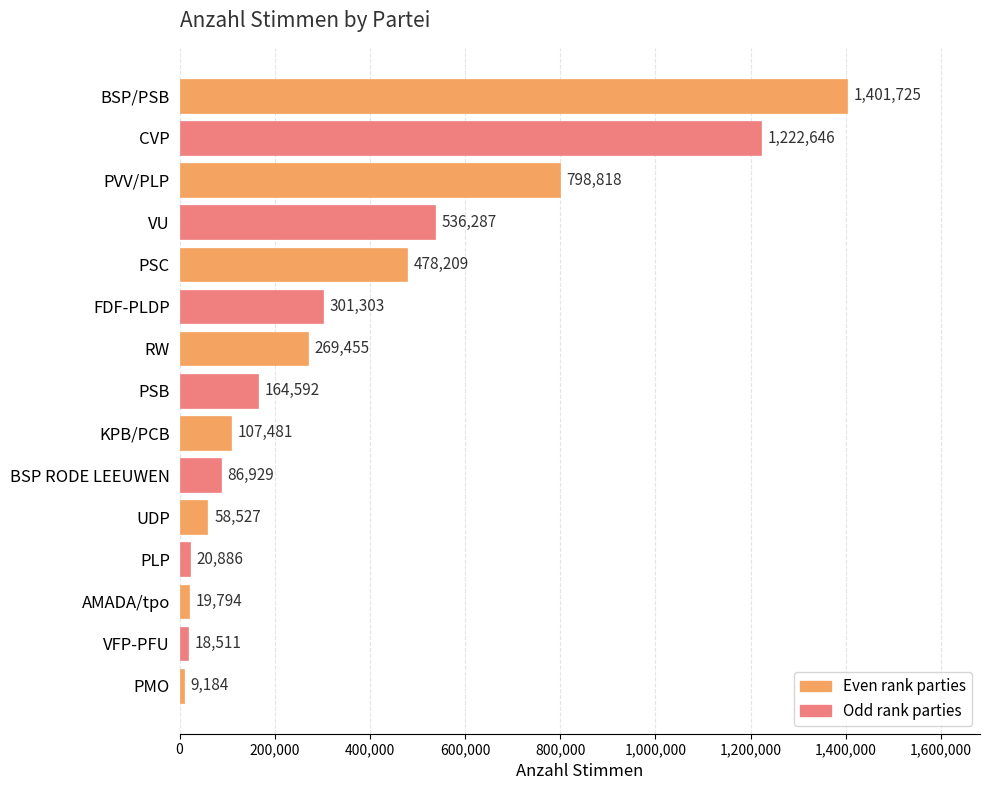

What is the label of the 7th bar from the bottom?

KPB/PCB